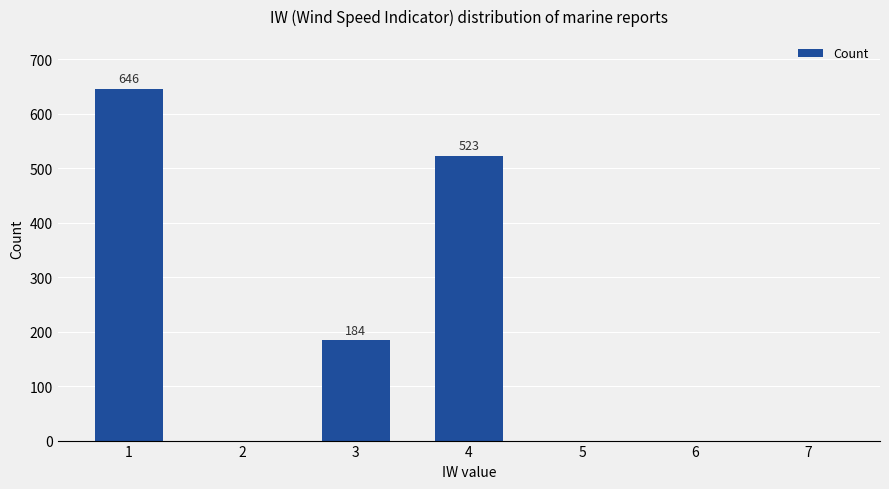

Is it true that the value at 3 is 327?

False